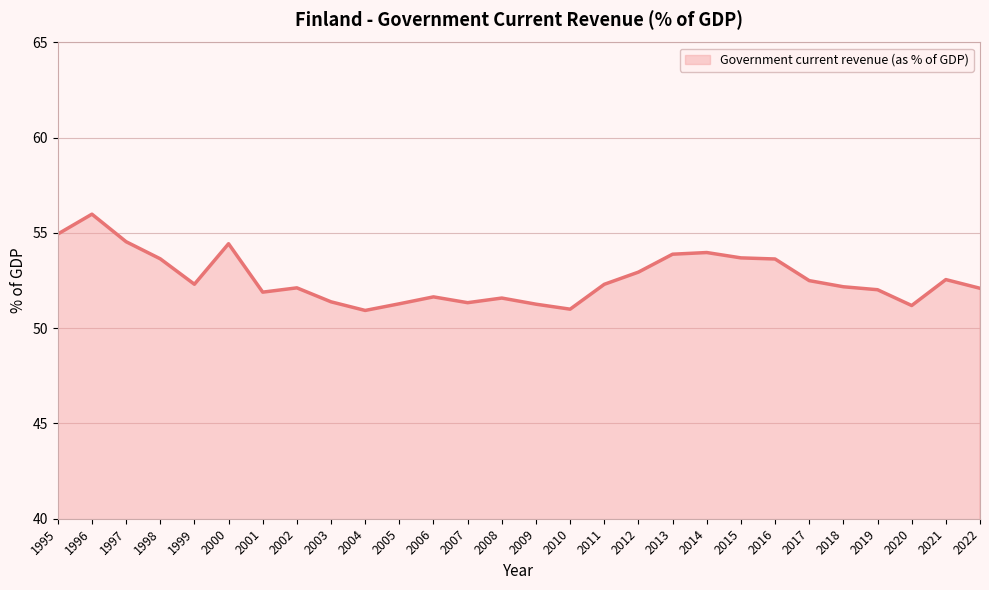

What is the difference between the values at 2012 and 2016?

0.7